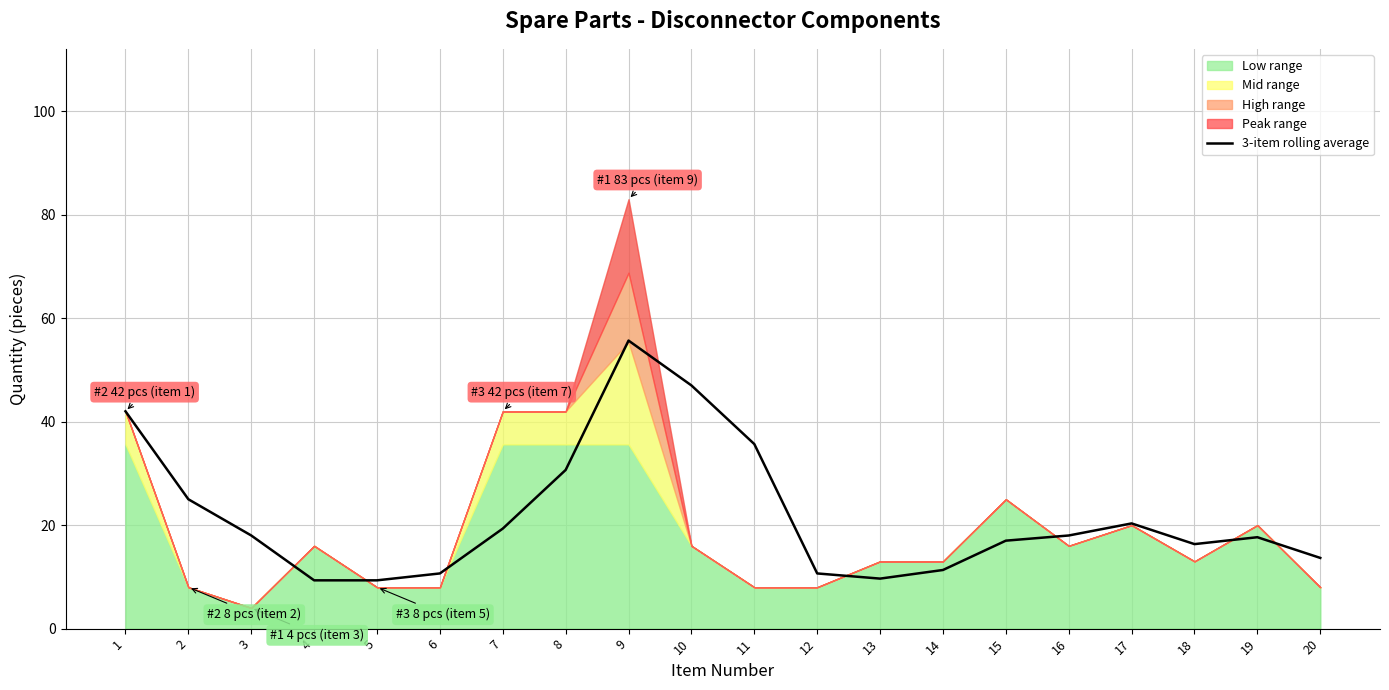

The chart shows a value of 11.3 at 14. True or false?

True